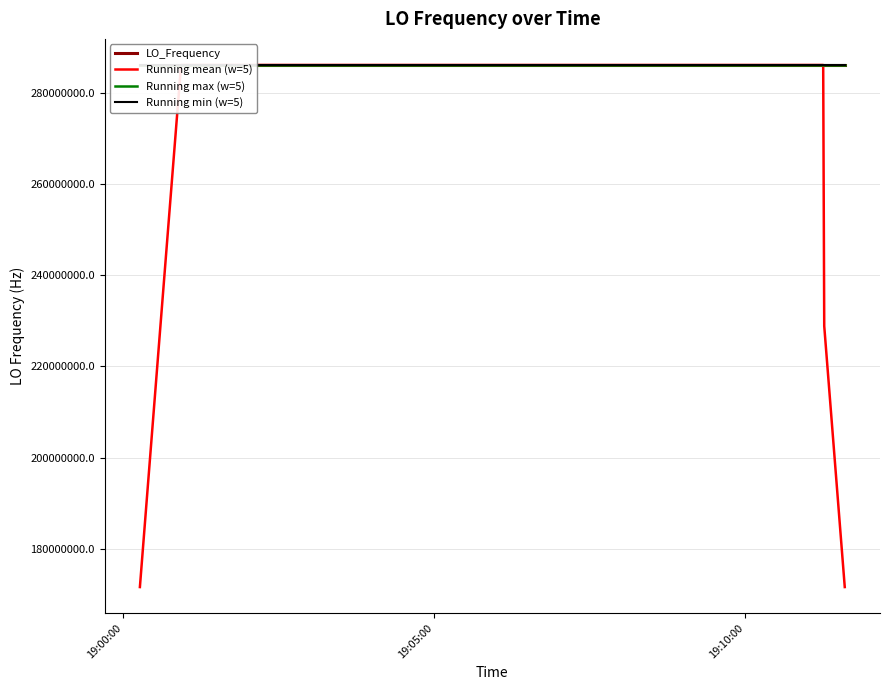

Which series has the widest spread of values?

Running mean (w=5)